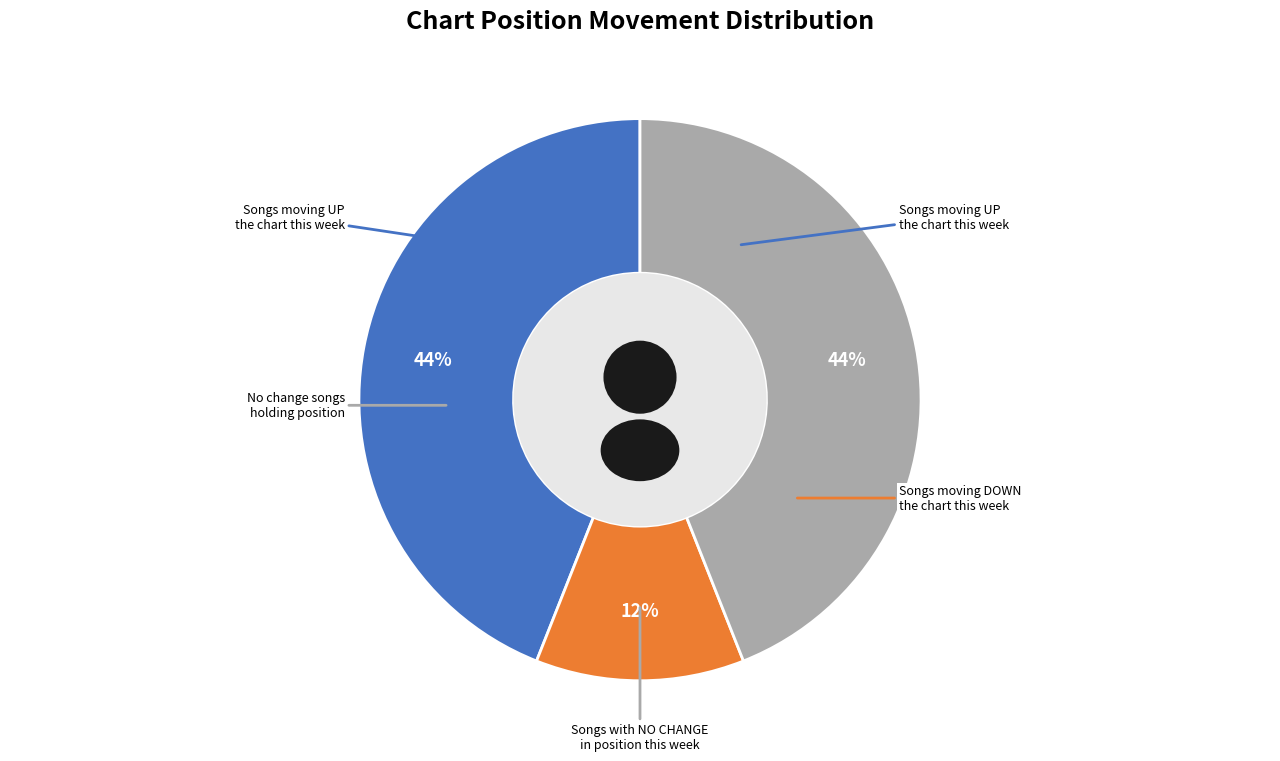

Is it true that up is 44% of the pie?

True